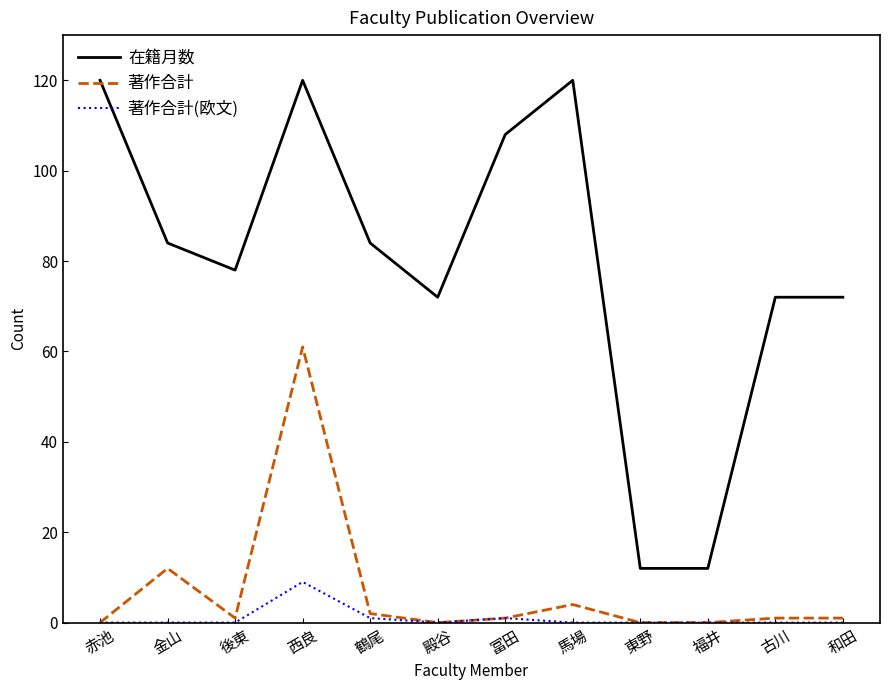

True or false: 在籍月数 and 著作合計(欧文) cross at least once.

False